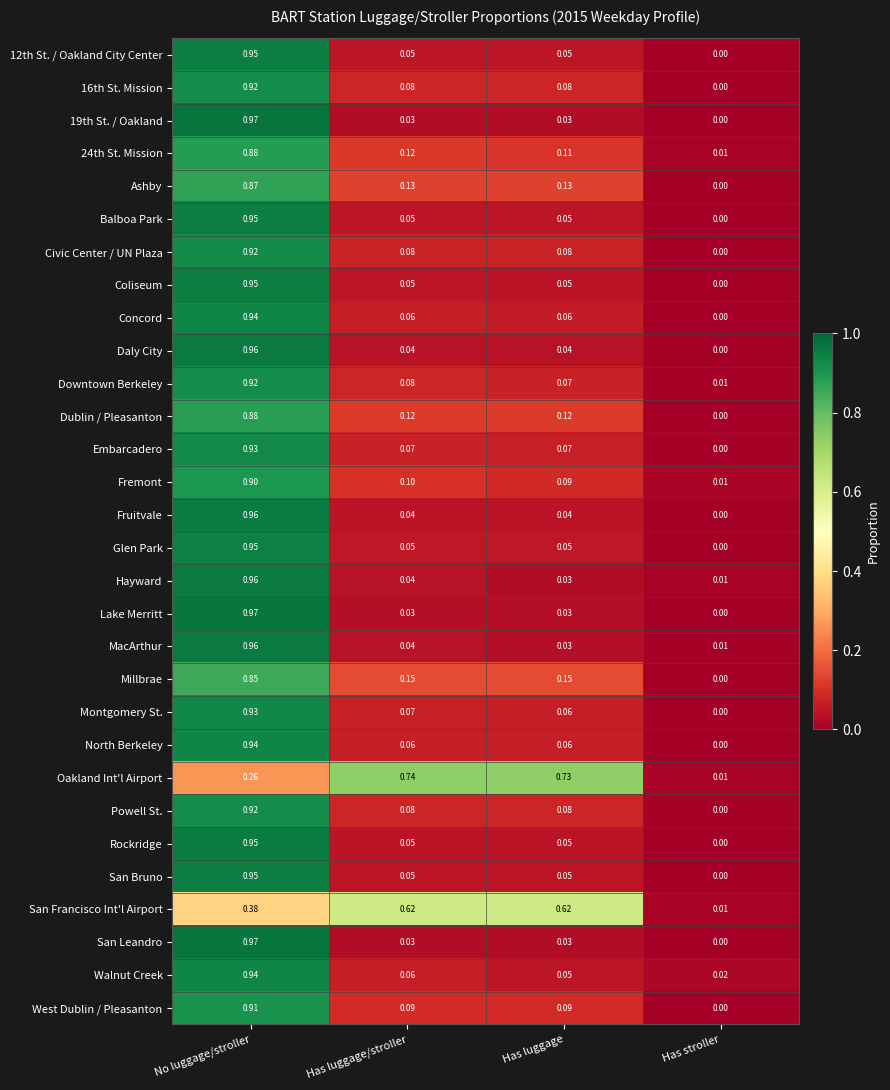

Which series has the largest total across all categories?

Oakland Int'l Airport